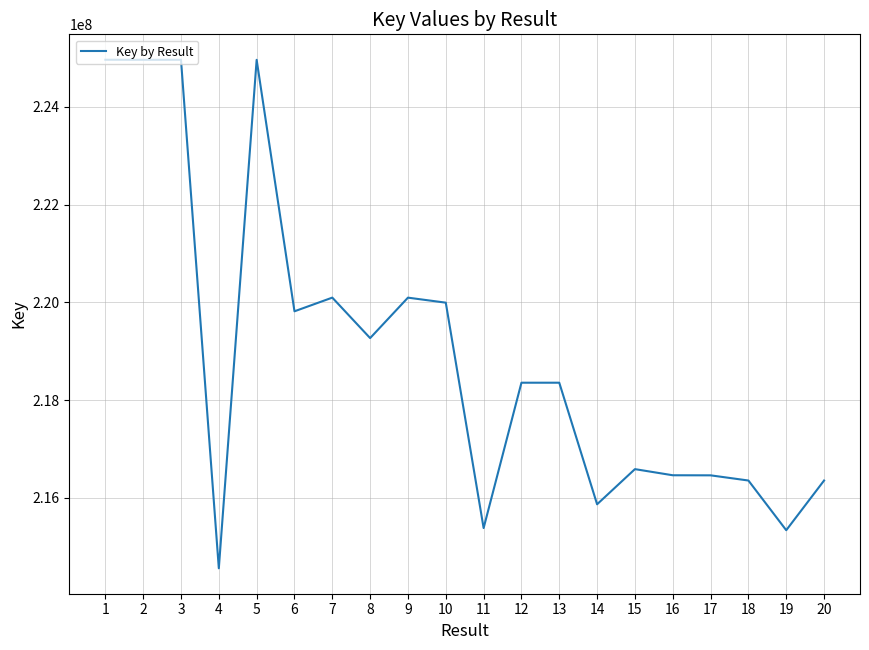

The value at 7 is 375529039. True or false?

False